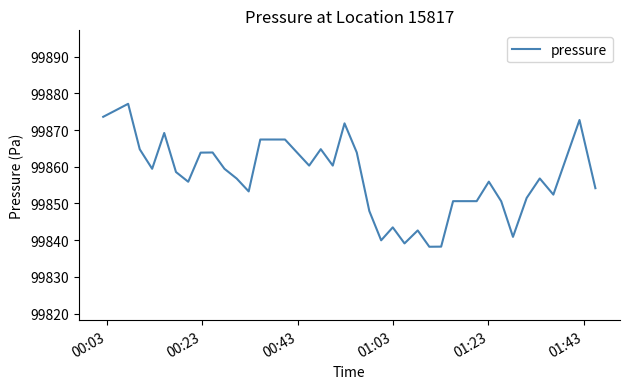

What is the maximum value shown in the chart?

99877.1